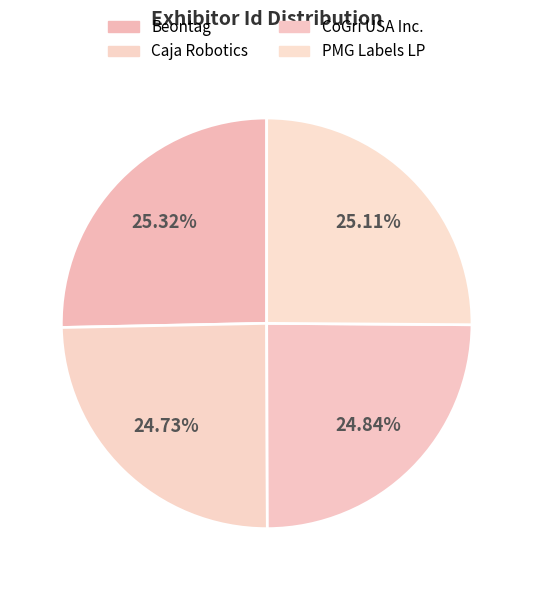

Between PMG Labels LP and Caja Robotics, which is larger?

PMG Labels LP